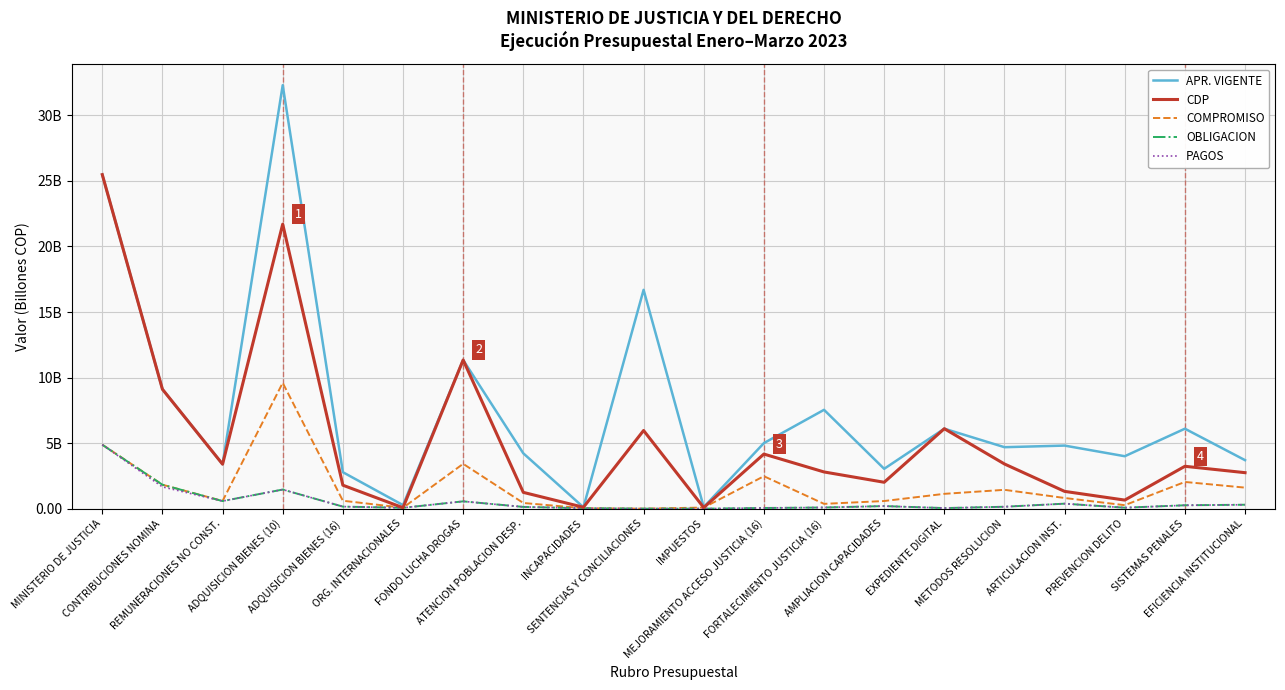

Where is the first local maximum for COMPROMISO?

ADQUISICION BIENES (10)